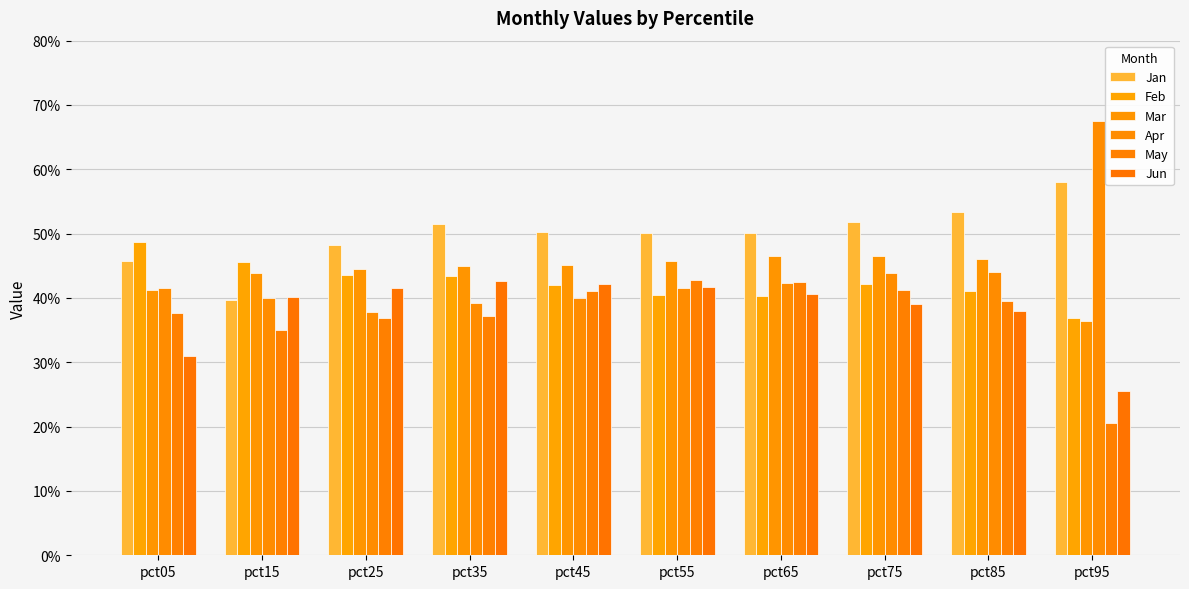

Does the chart contain any negative values?

No